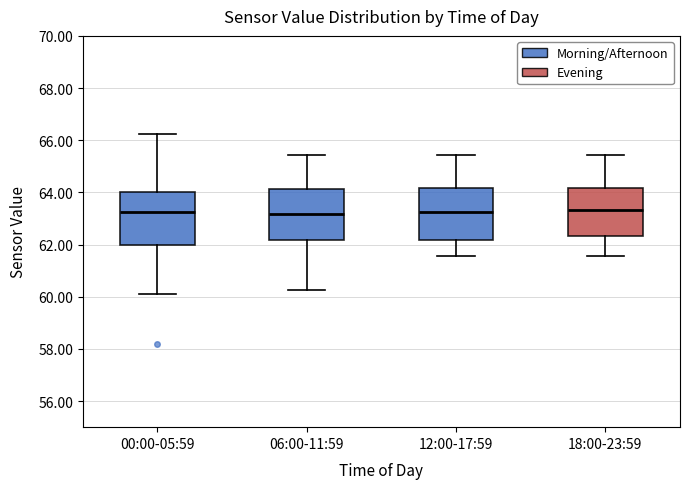

Where is the upper edge of the box for 12:00-17:59 on the y-axis? The values are not printed on the chart, so give them approximately, as read against the axis.

64.2